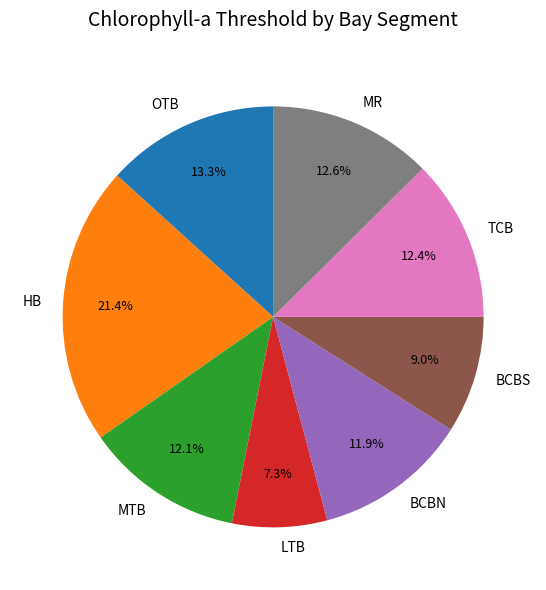

To the nearest percent, what is the difference between the largest and smallest slice percentages?

14%